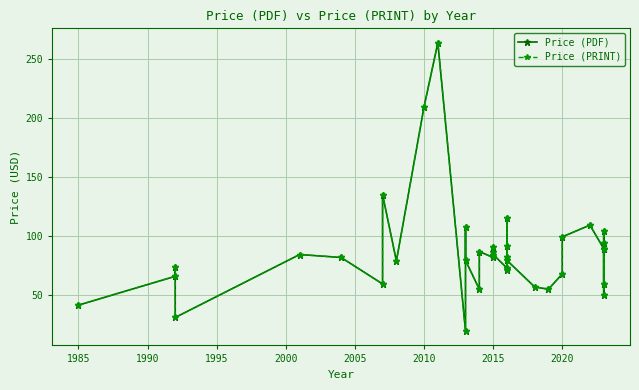

What is the difference between the Price (PRINT) values at 2000 and 1980?

43.0